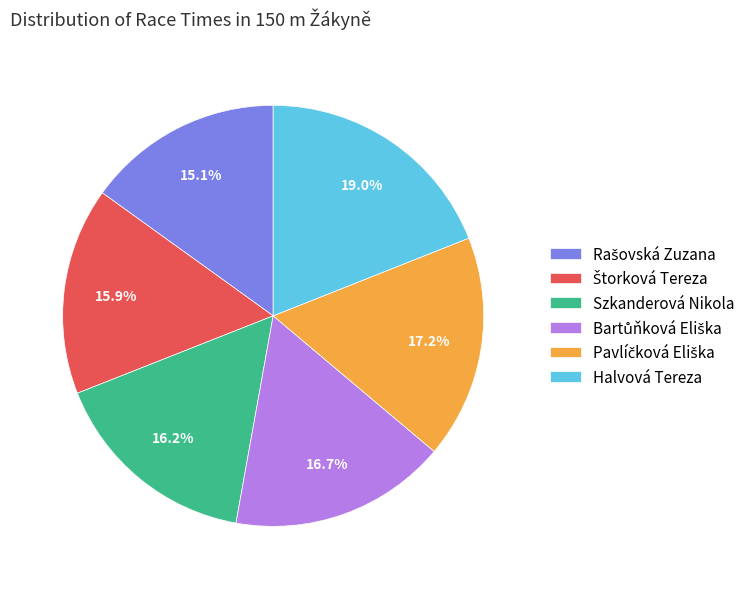

What percentage is NOT represented by Szkanderová Nikola?

83.8%